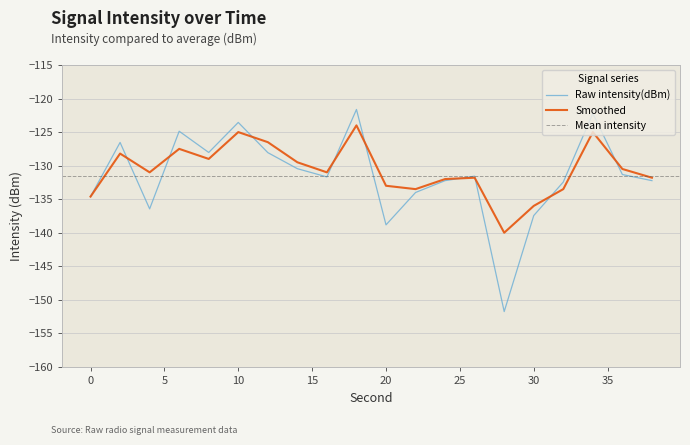

What is the difference between the maximum and second lowest values in the intensity(dBm) series?

17.2